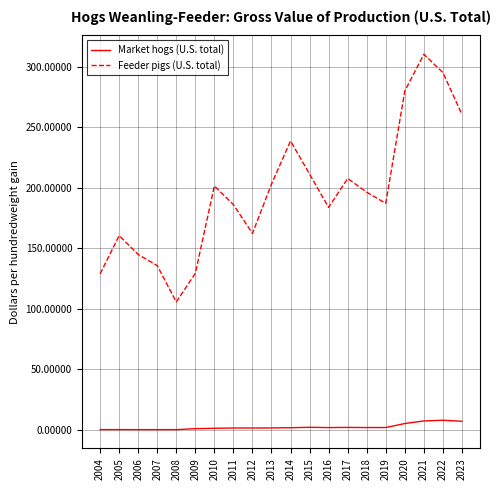

At how many categories does at least one series exceed 9?

20